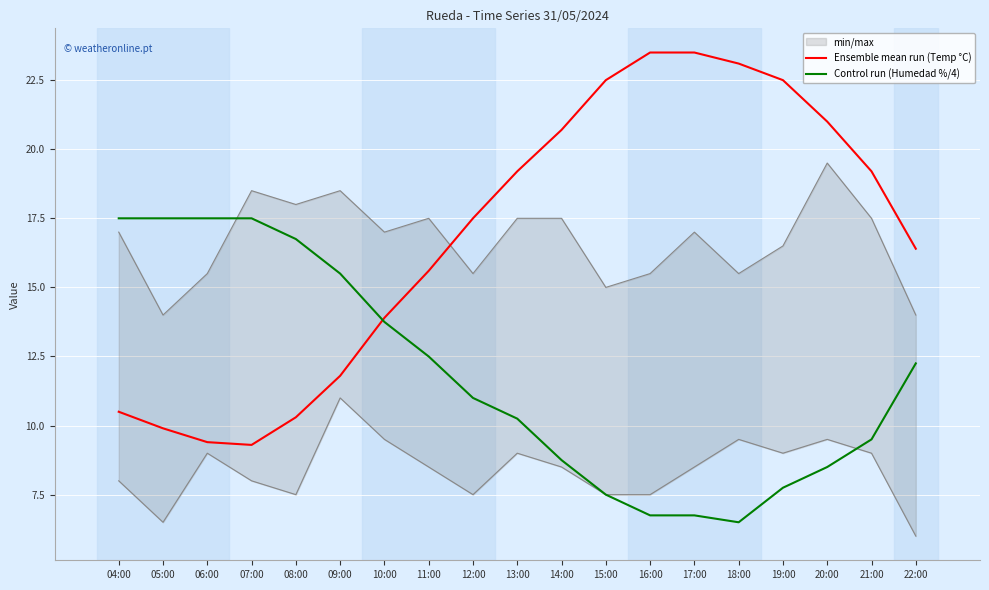

Reading right to left, what are all the values shown in this chart?

Ensemble mean run (Temp °C): 22:00=16.4	21:00=19.2	20:00=21.0	19:00=22.5	18:00=23.1	17:00=23.5	16:00=23.5	15:00=22.5	14:00=20.7	13:00=19.2	12:00=17.5	11:00=15.6	10:00=13.9	09:00=11.8	08:00=10.3	07:00=9.3	06:00=9.4	05:00=9.9	04:00=10.5
Control run (Humedad %/4): 22:00=12.2	21:00=9.5	20:00=8.5	19:00=7.8	18:00=6.5	17:00=6.8	16:00=6.8	15:00=7.5	14:00=8.8	13:00=10.2	12:00=11.0	11:00=12.5	10:00=13.8	09:00=15.5	08:00=16.8	07:00=17.5	06:00=17.5	05:00=17.5	04:00=17.5